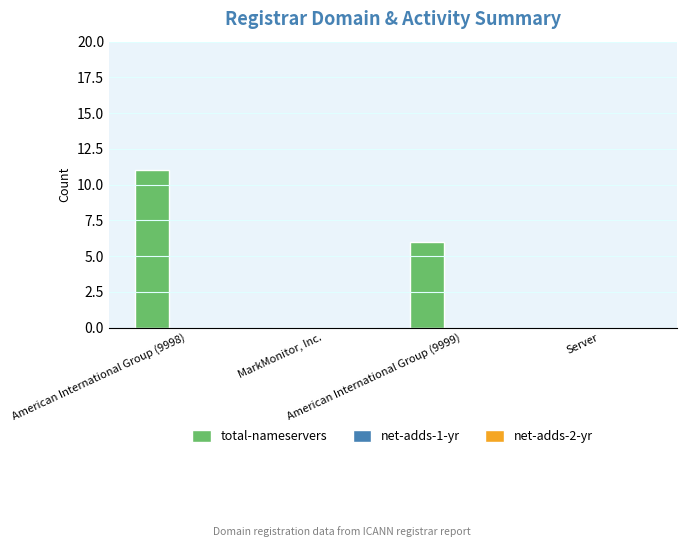

What is the greatest value displayed?

11